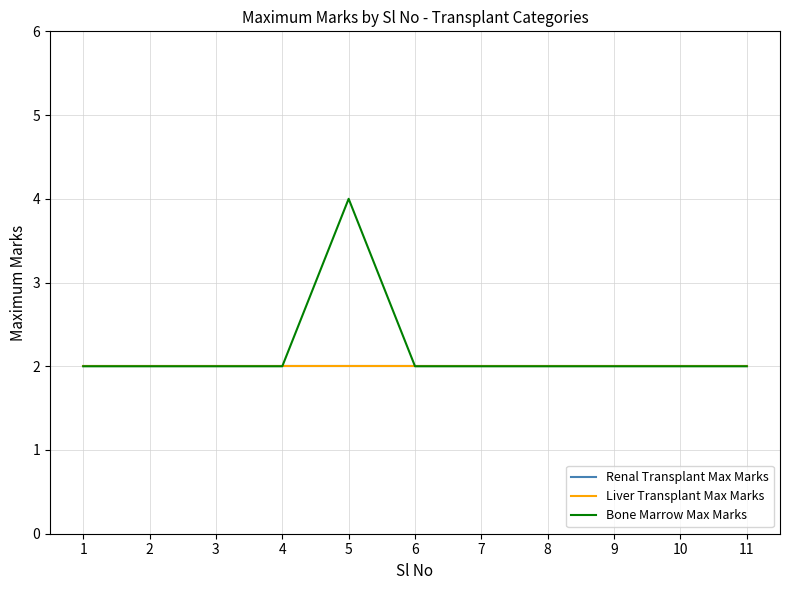

How many lines are shown in the chart?

3